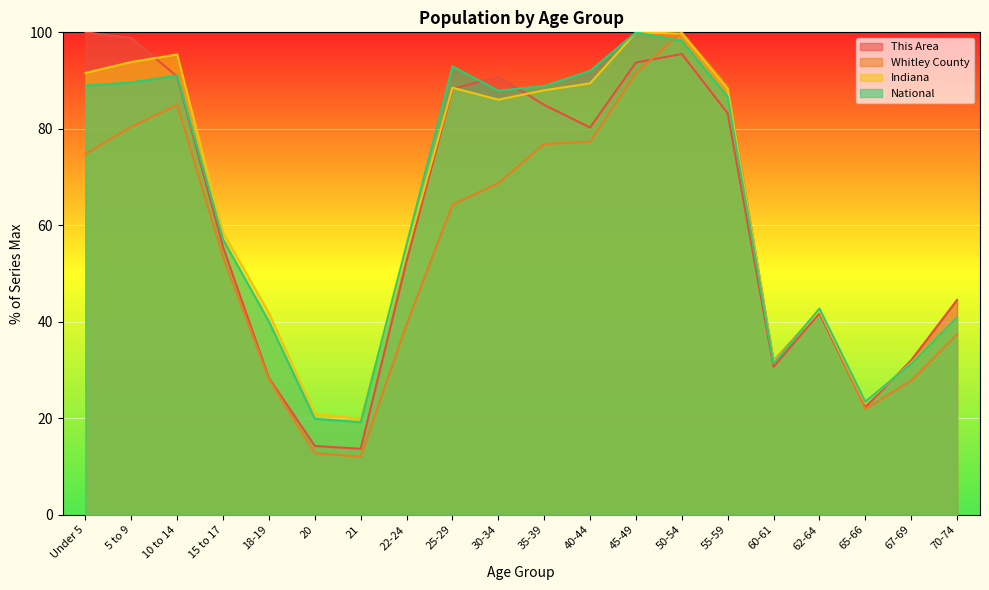

What is the difference between the highest and lowest values at 18-19?

13.7